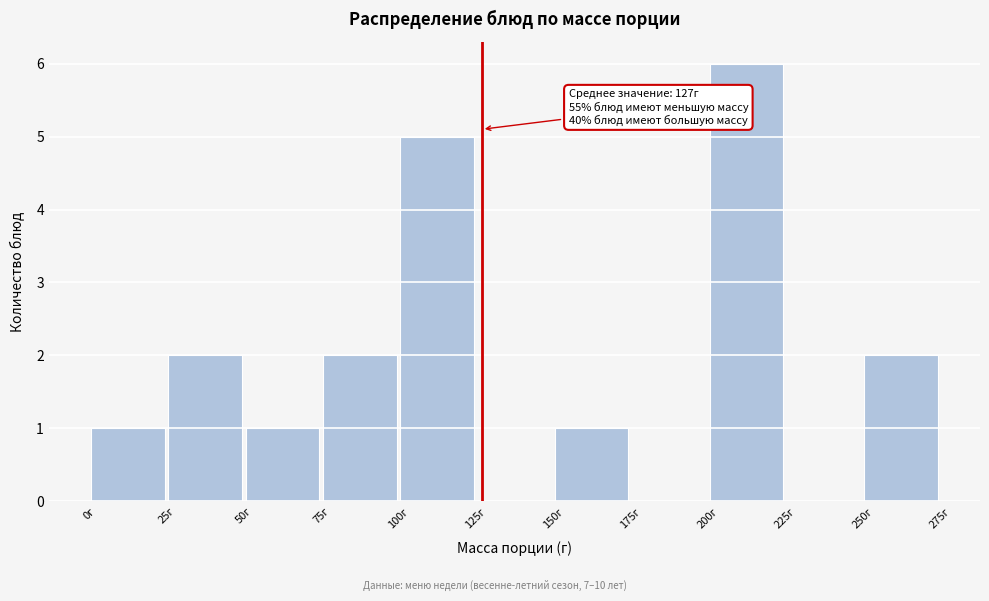

Which range on the x-axis has the tallest bar?

200 to 225